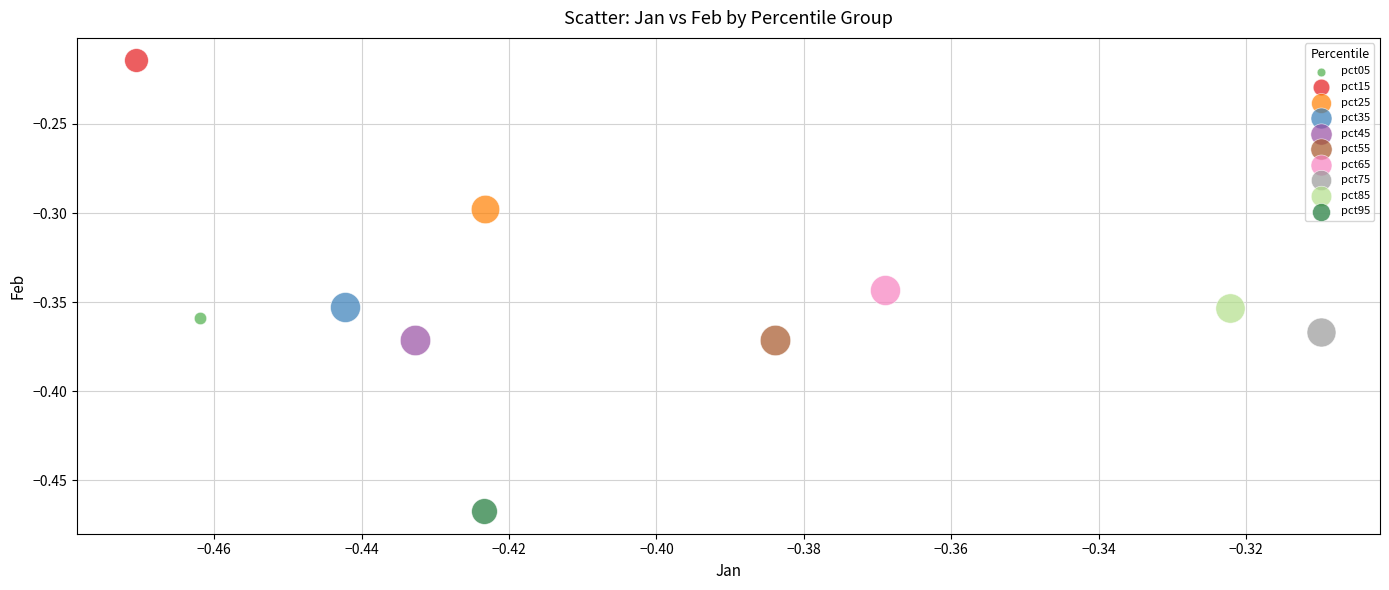

What are all the series names shown in the legend?

pct05, pct15, pct25, pct35, pct45, pct55, pct65, pct75, pct85, pct95